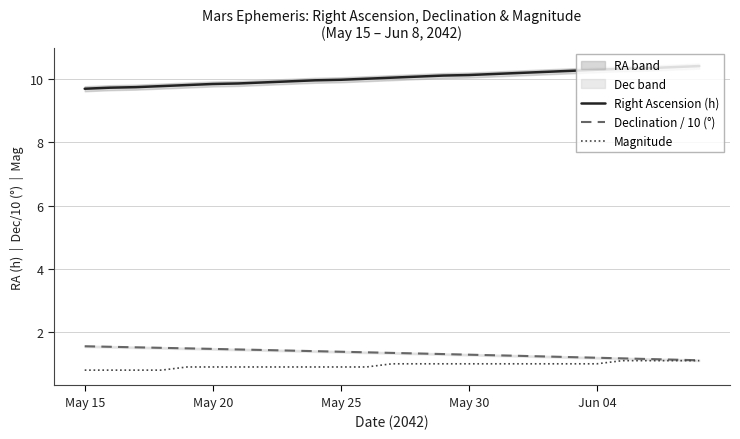

True or false: Magnitude and Right Ascension (h) cross at least once.

False